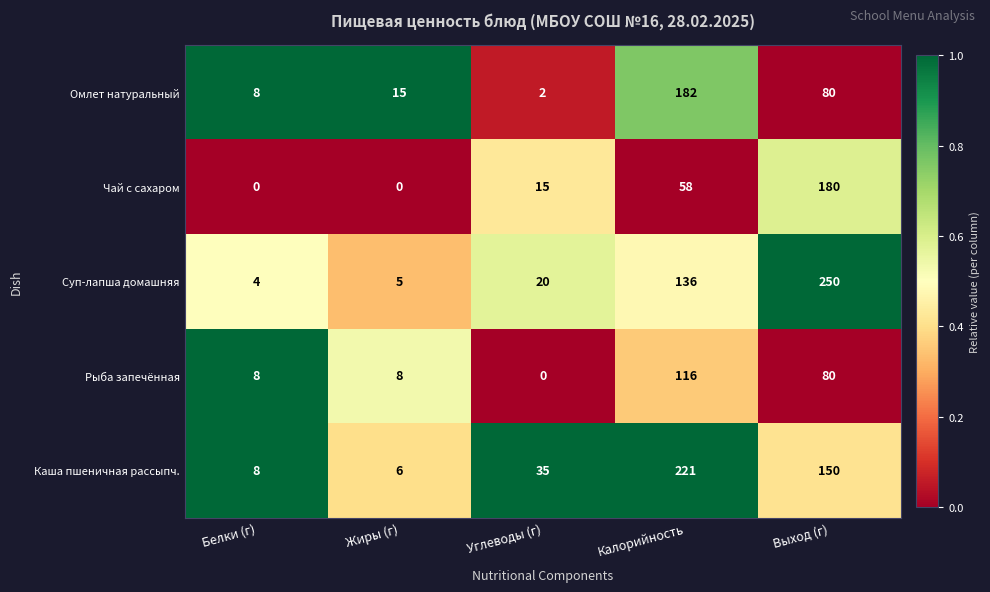

Read the Чай с сахаром value at Выход (г).

180